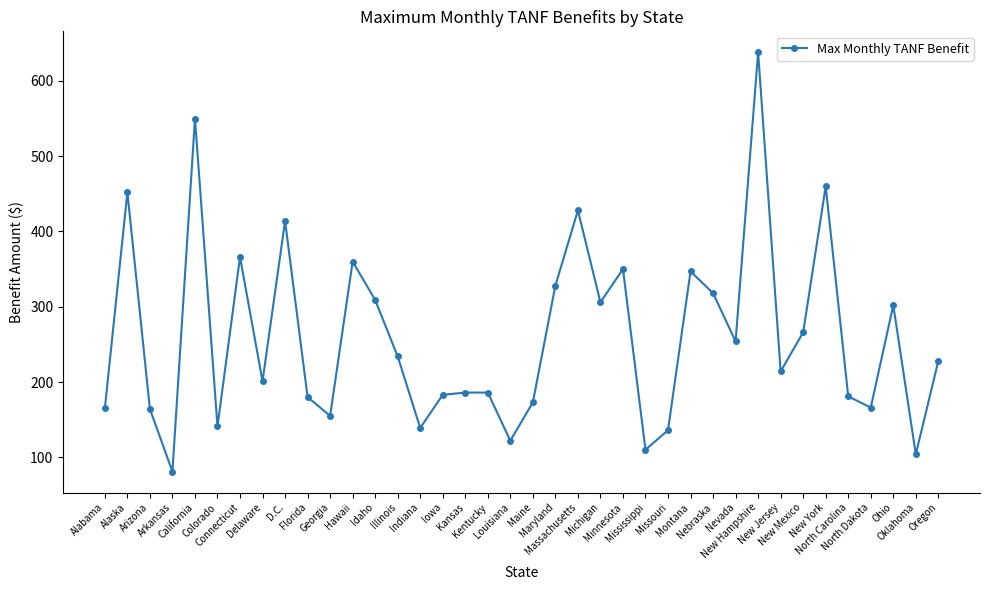

How many series are shown in this chart?

1